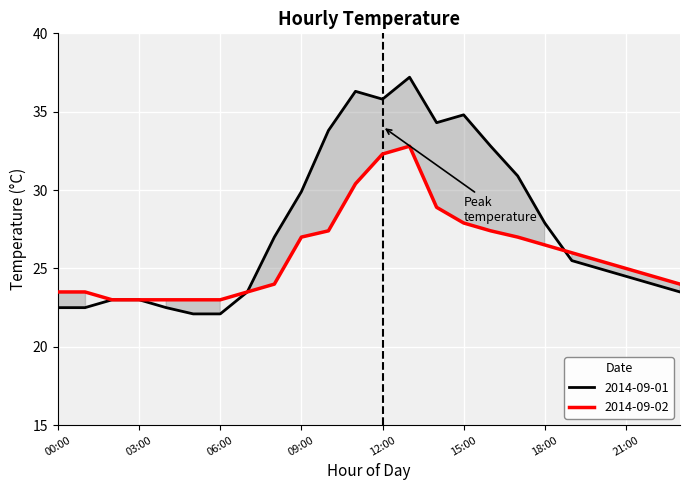

What is the minimum value shown in the chart?

22.1